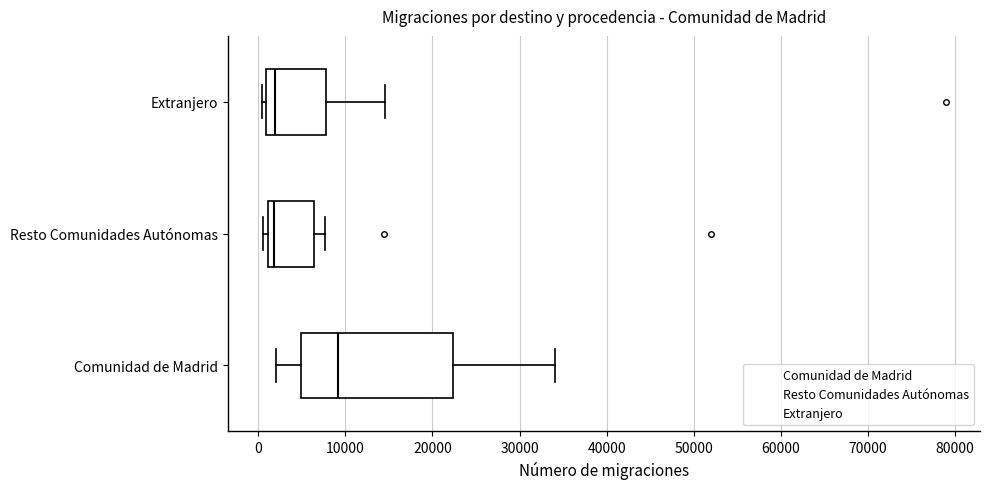

Where is the right edge of the box for Resto Comunidades Autónomas on the x-axis? The values are not printed on the chart, so give them approximately, as read against the axis.

6000